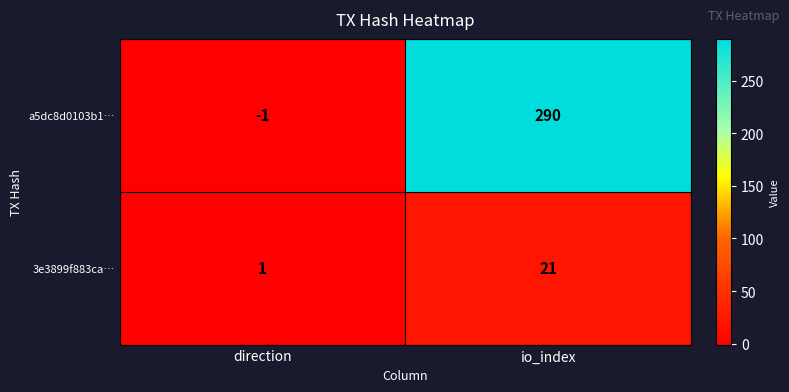

How many distinct data groups are displayed?

2